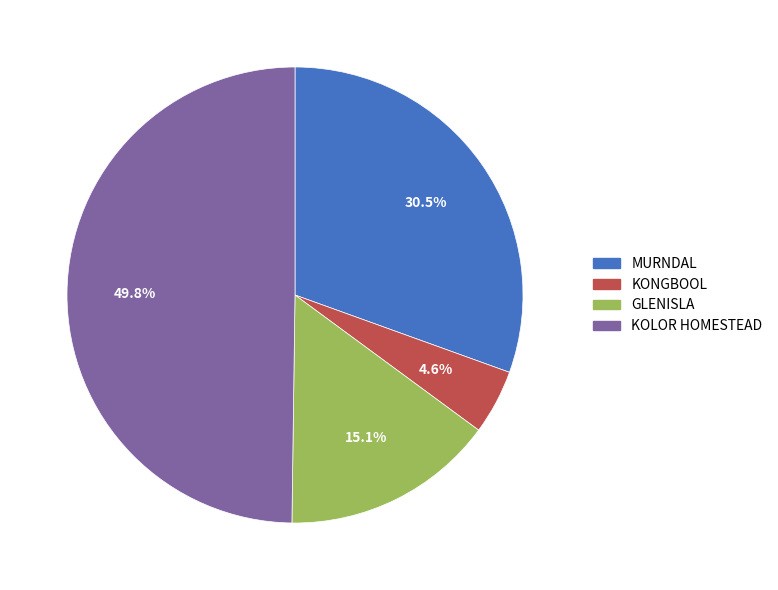

Do KONGBOOL and GLENISLA together represent more than half of the pie?

No